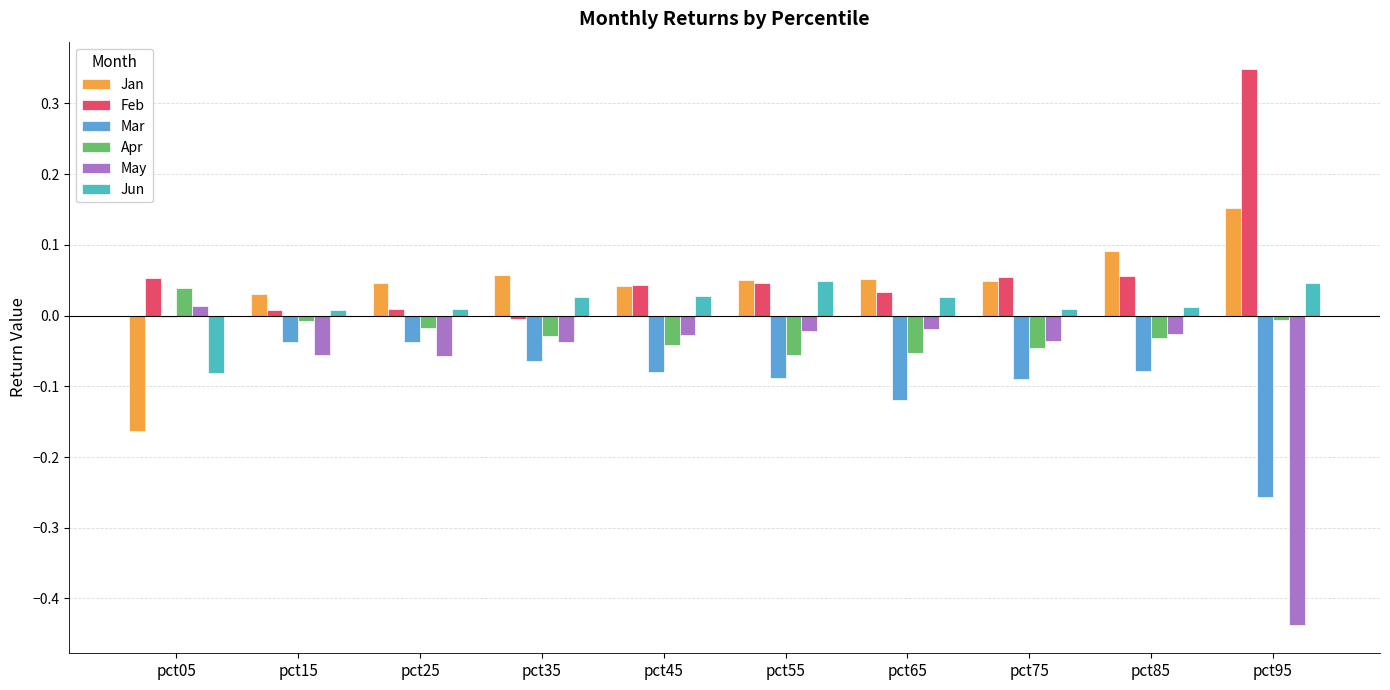

How many groups of bars are there?

10